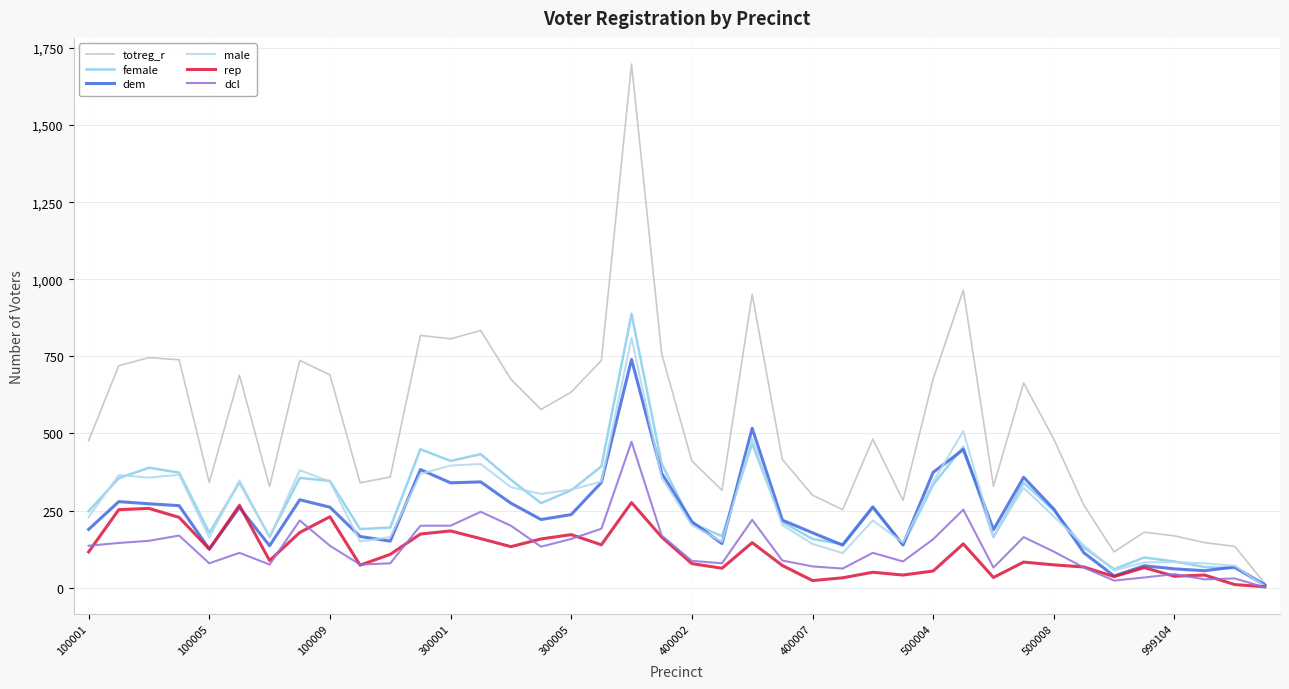

What is the sum of all male values?

10395